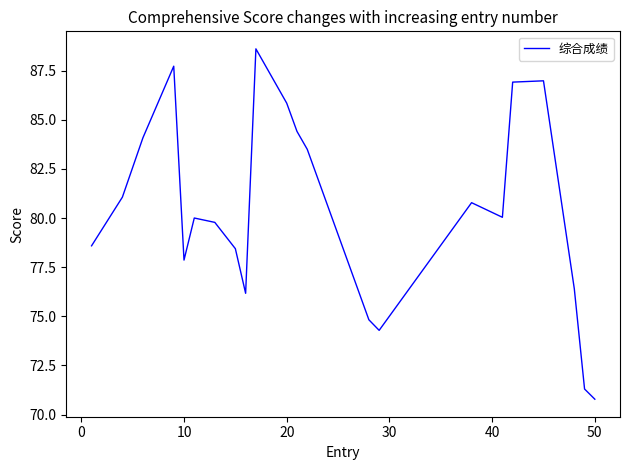

What is the greatest value displayed?

88.6